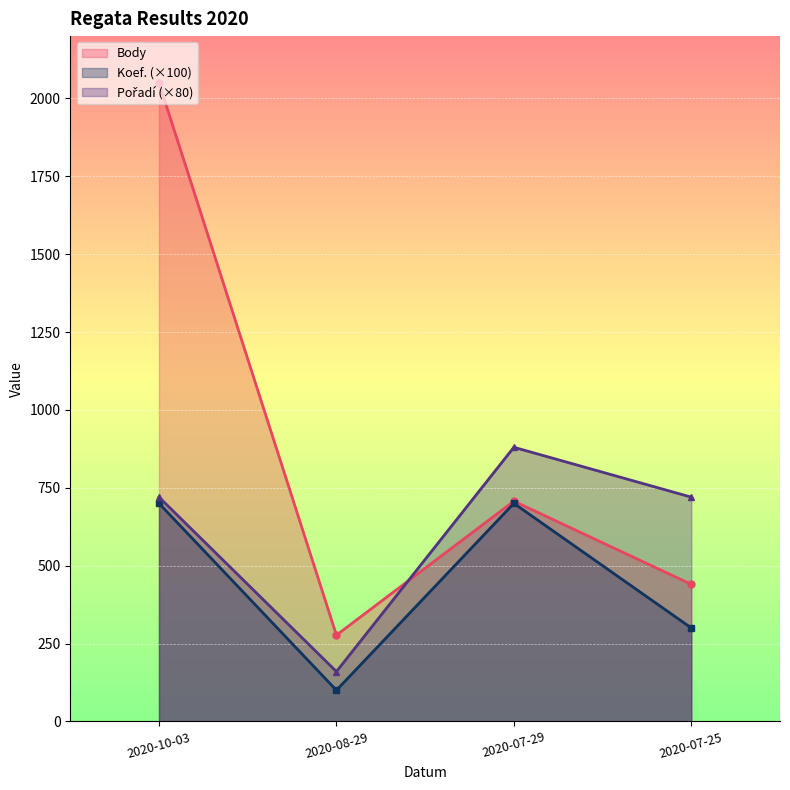

At which category does Koef. (×100) reach its first local peak?

2020-07-29